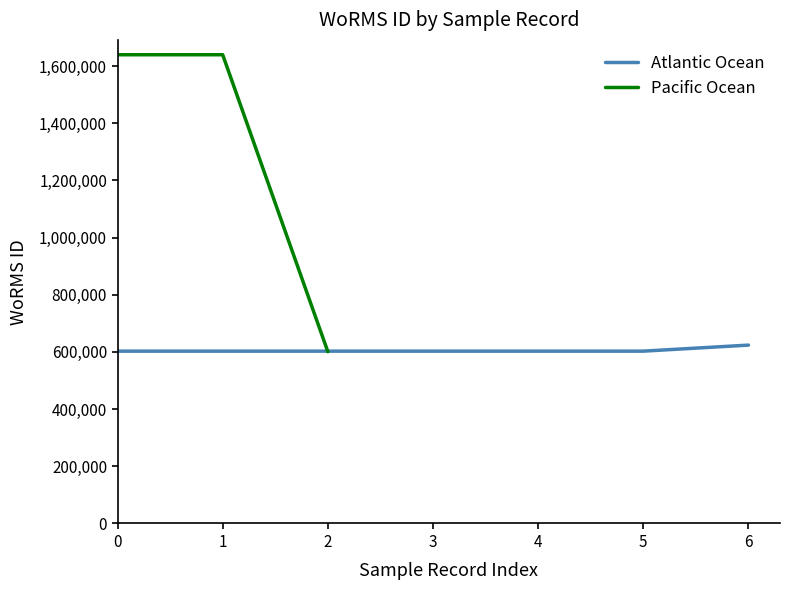

What is the maximum value for Atlantic Ocean?

623865